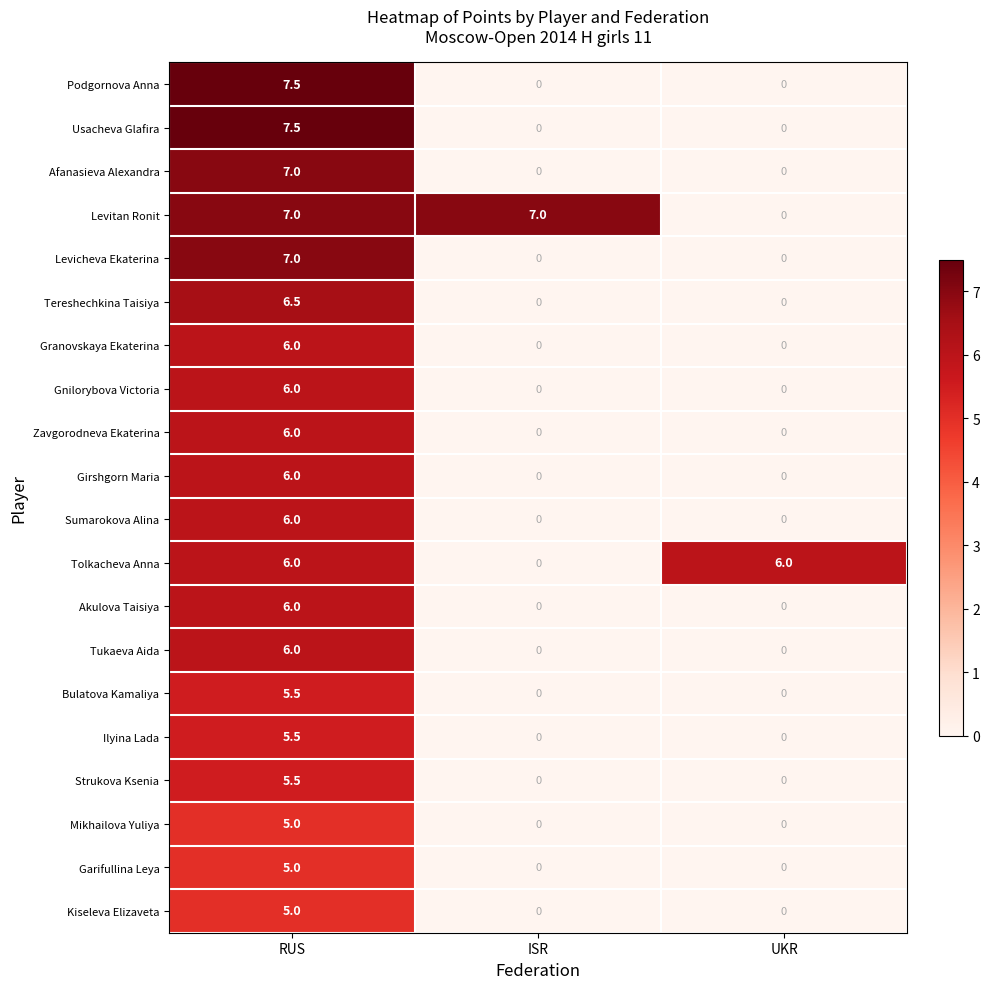

How many data points does each series have?

3